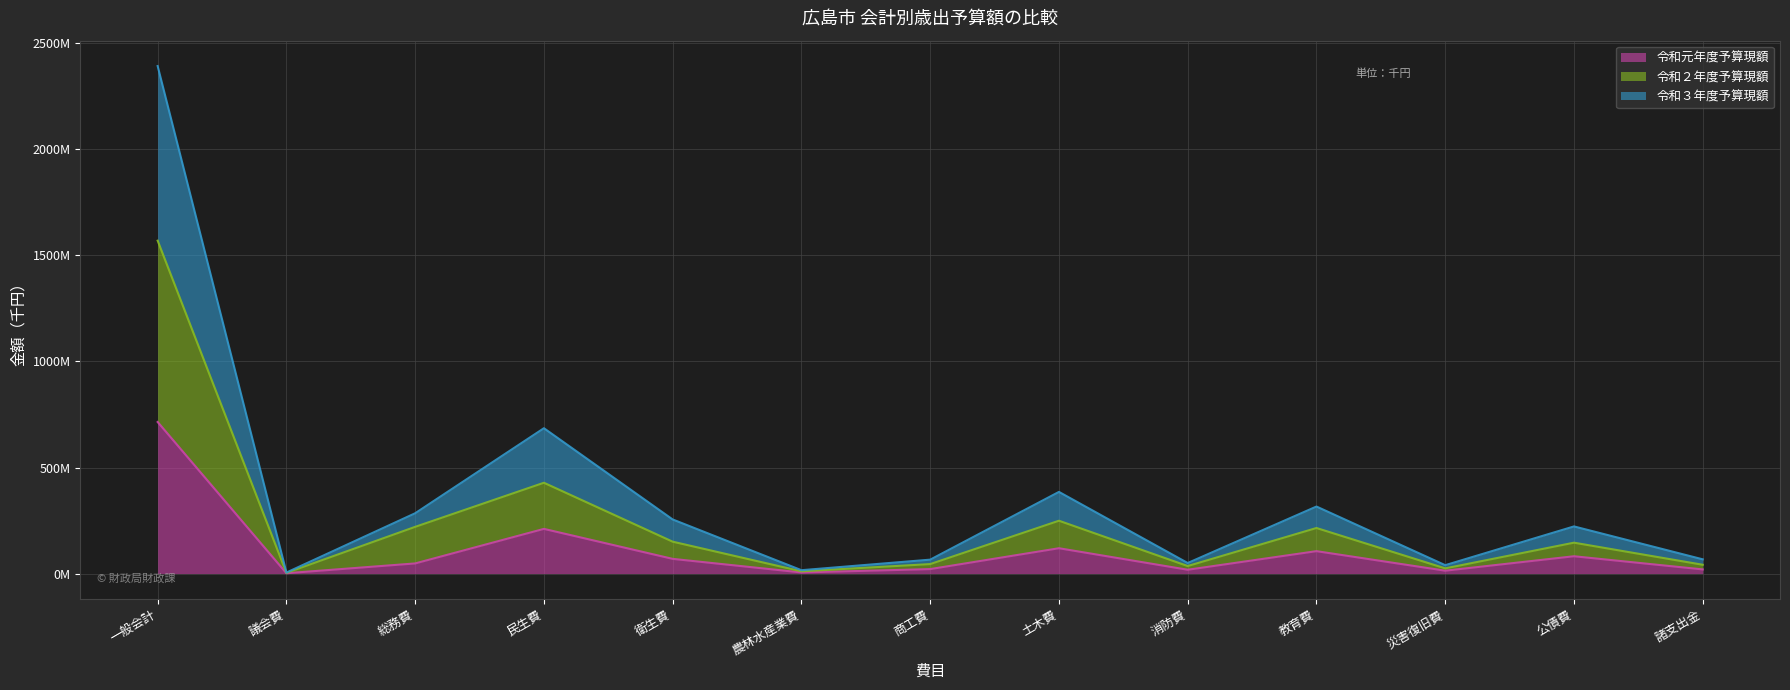

What is the average value of the 令和３年度予算現額 series?

368060919